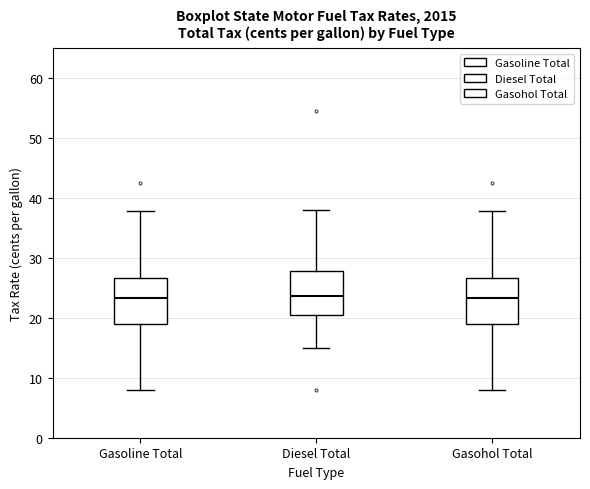

Where is the lower edge of the box for Gasohol Total on the y-axis? The values are not printed on the chart, so give them approximately, as read against the axis.

19